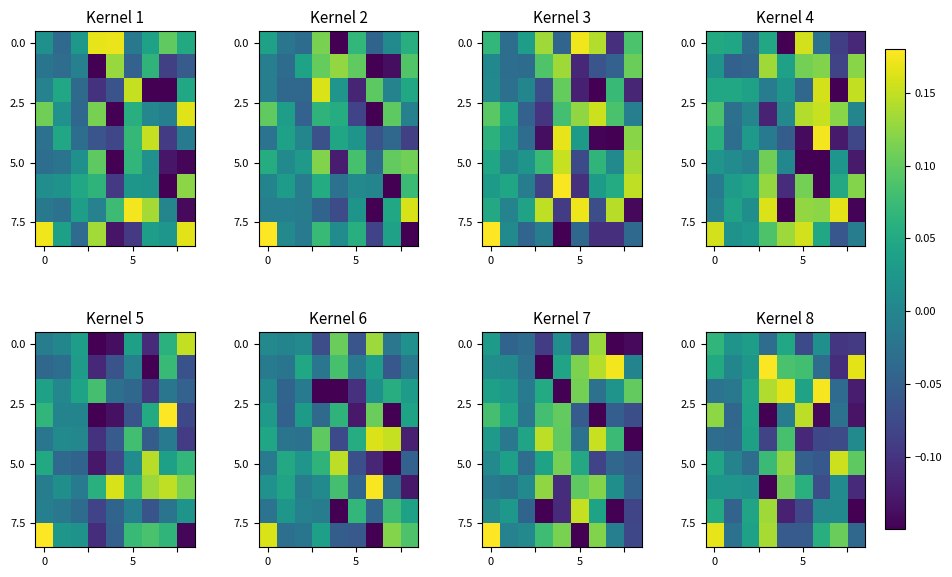

What is the spread (max minus min) of values at 4?

0.3